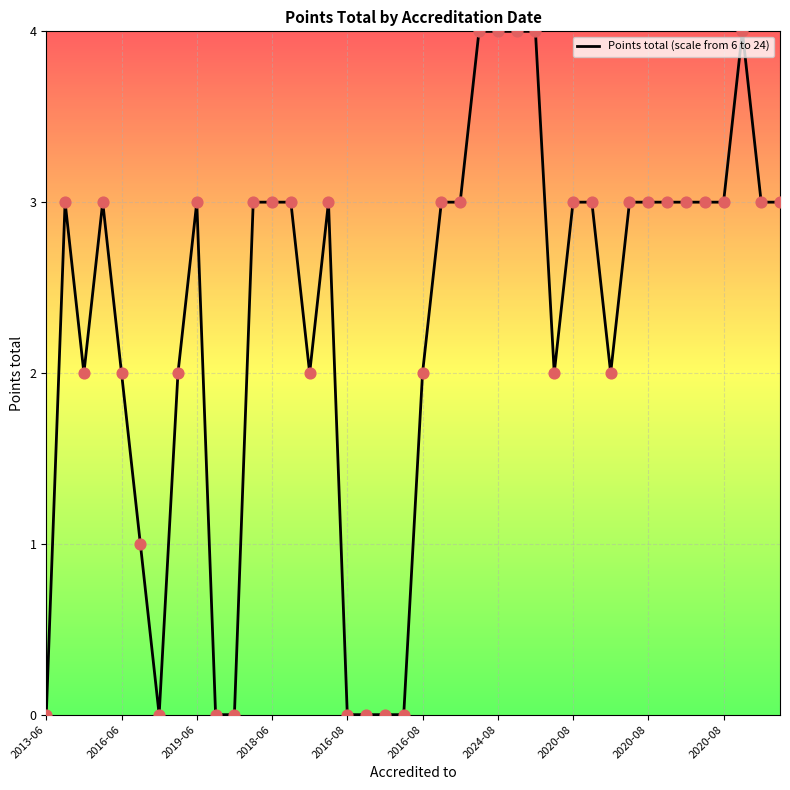

What is the difference between the maximum and minimum values?

4